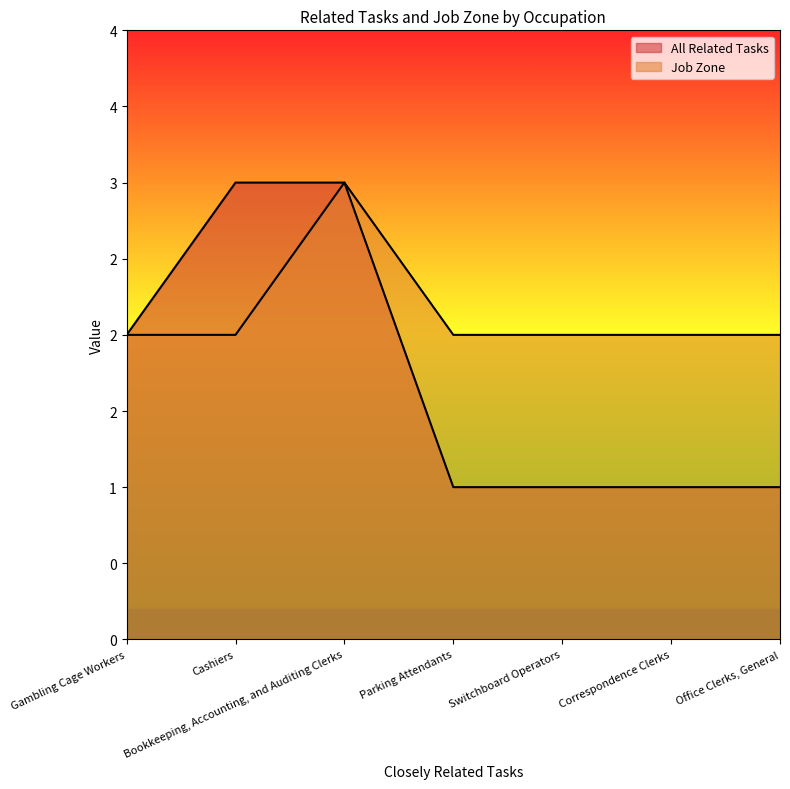

True or false: All Related Tasks and Job Zone cross at least once.

False